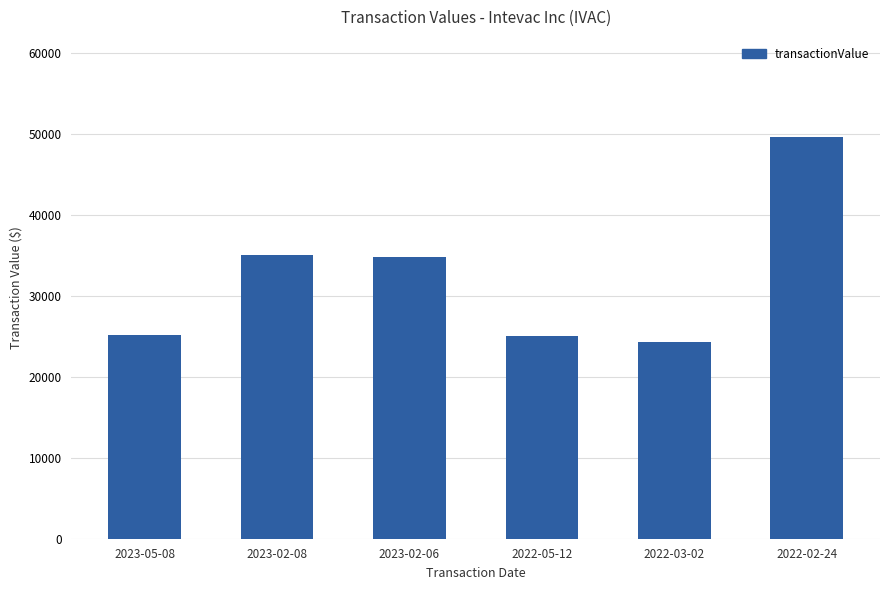

What position from the left is 2023-05-08?

1